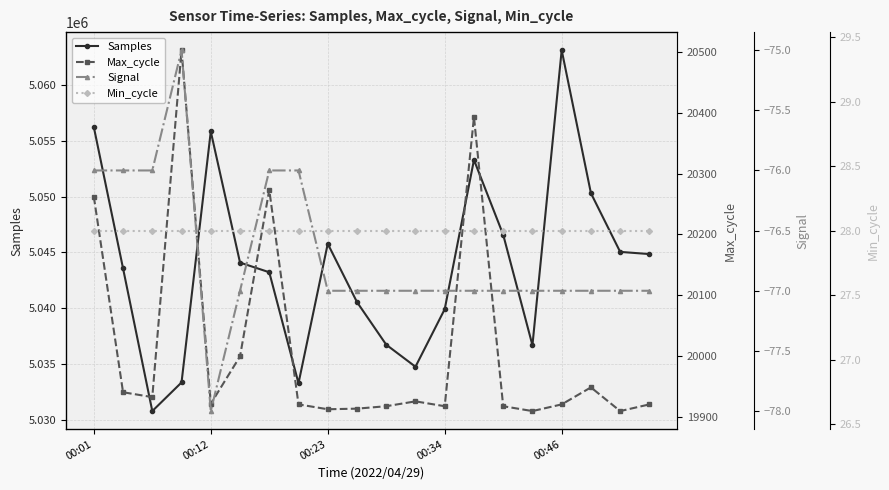

Where is the first local maximum for Samples?

00:12